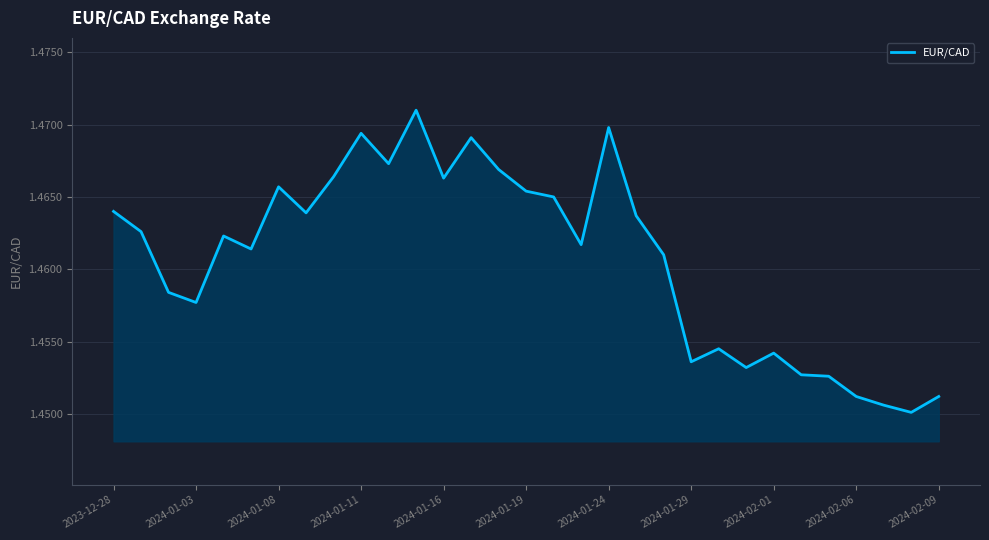

How many values are between 1 and 2?

31